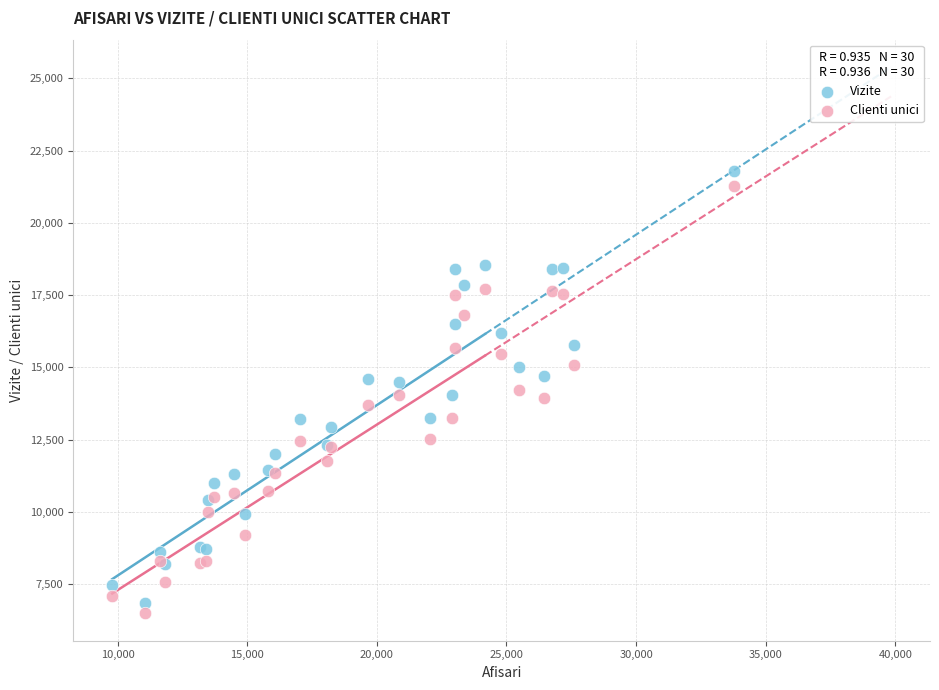

Which series has the widest spread of Y values?

Vizite